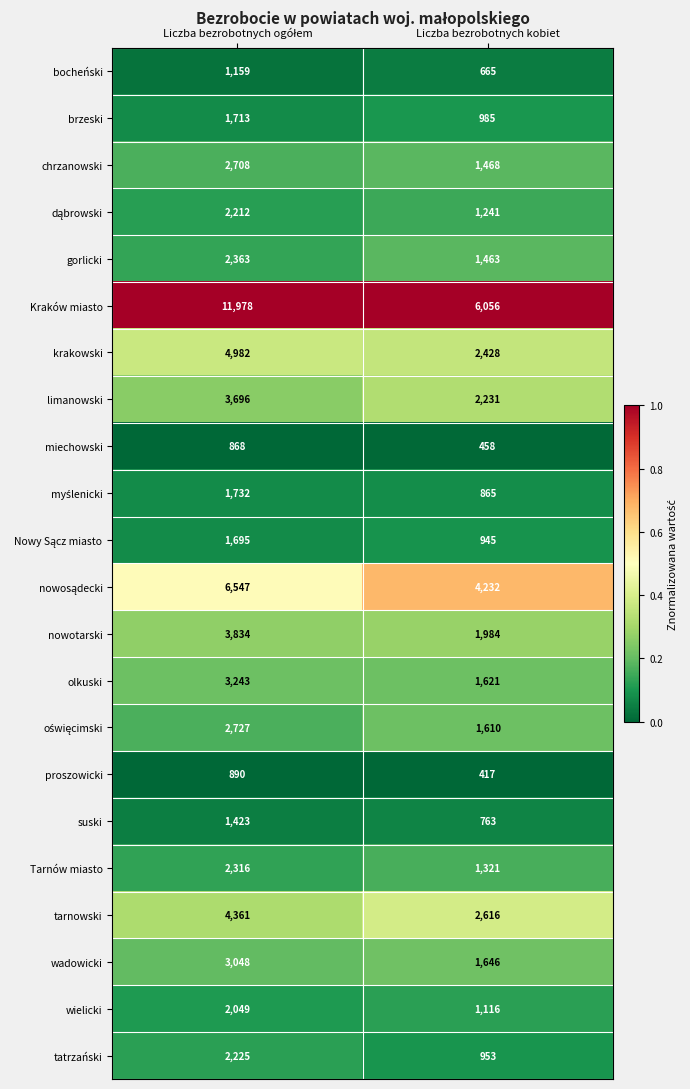

Is it true that Kraków miasto equals 1635 at Liczba bezrobotnych kobiet?

False